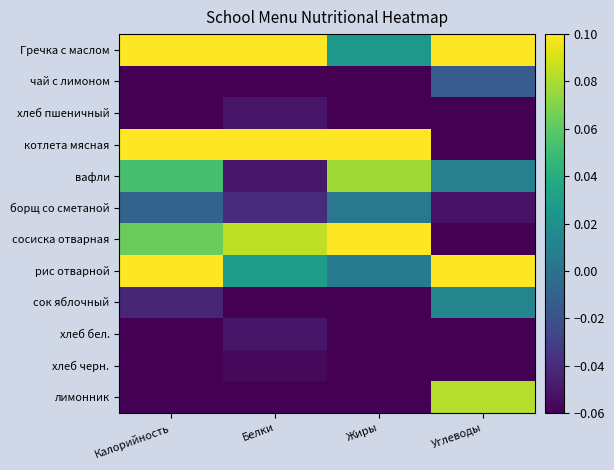

At Калорийность, list the series in order from smallest to largest.

лимонник, чай с лимоном, хлеб черн., хлеб пшеничный, хлеб бел., сок яблочный, борщ со сметаной, вафли, сосиска отварная, рис отварной, котлета мясная, Гречка с маслом